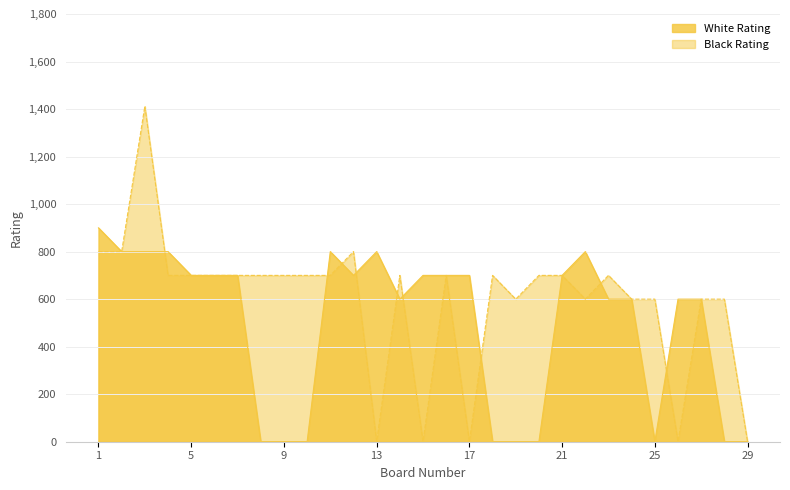

True or false: Black Rating and White Rating intersect in this chart.

True